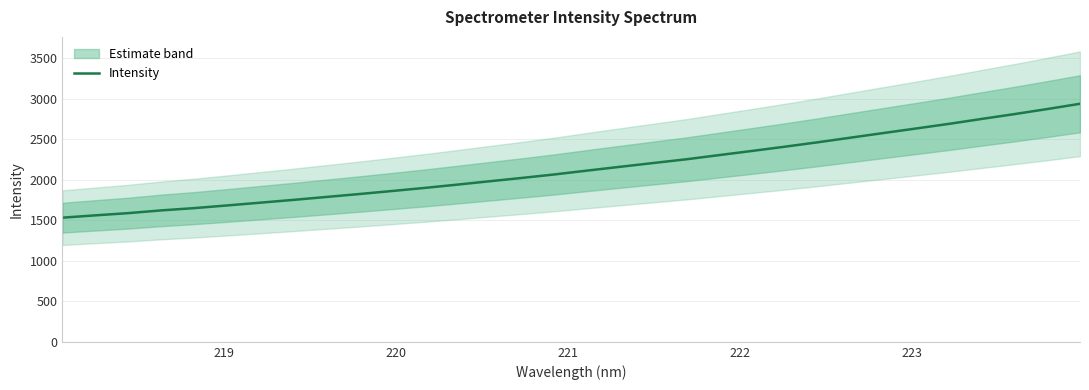

What is the greatest value displayed?

2940.0